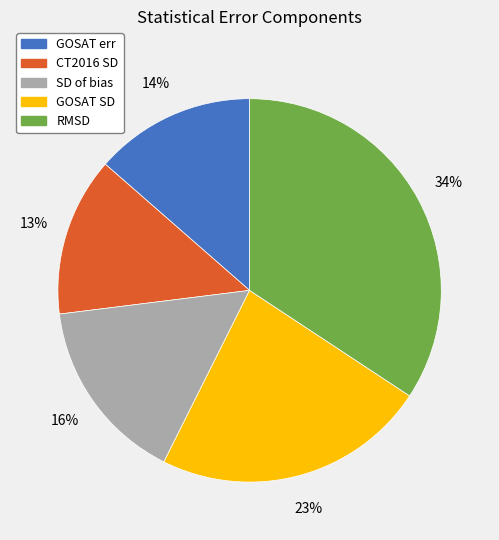

True or false: CT2016 SD accounts for 1% of the total.

False